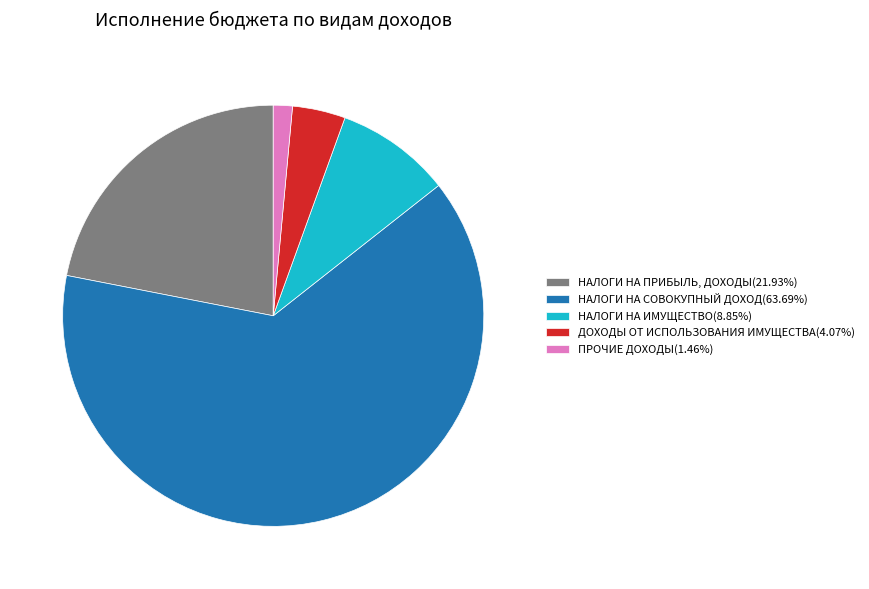

What is the ratio of the value at ДОХОДЫ ОТ ИСПОЛЬЗОВАНИЯ ИМУЩЕСТВА(4.07%) to the value at НАЛОГИ НА ИМУЩЕСТВО(8.85%)?

0.5